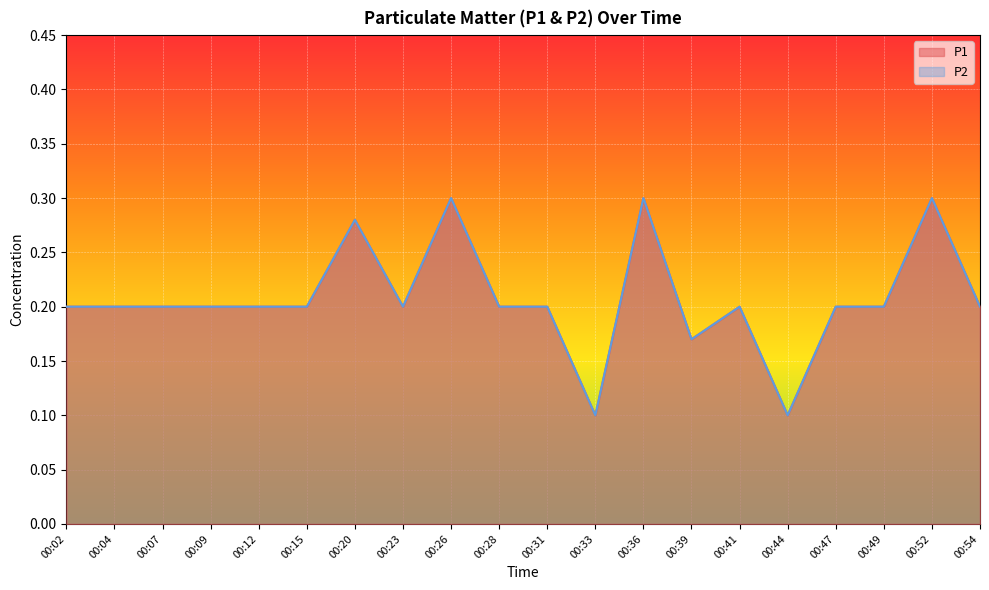

The P1 series shows 0.2 at 00:12. True or false?

True